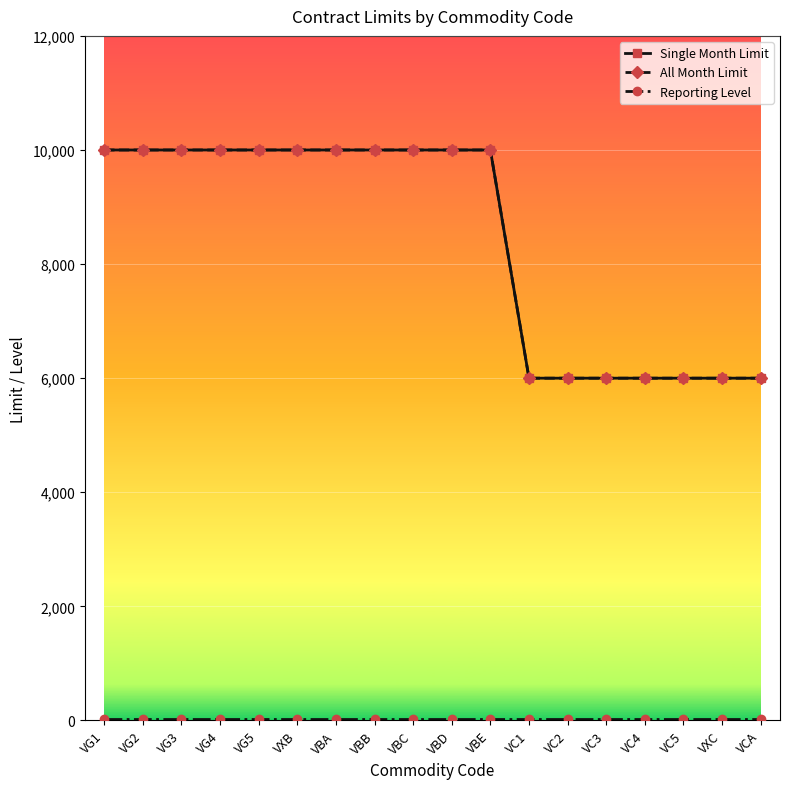

Does the chart have visible grid lines?

Yes